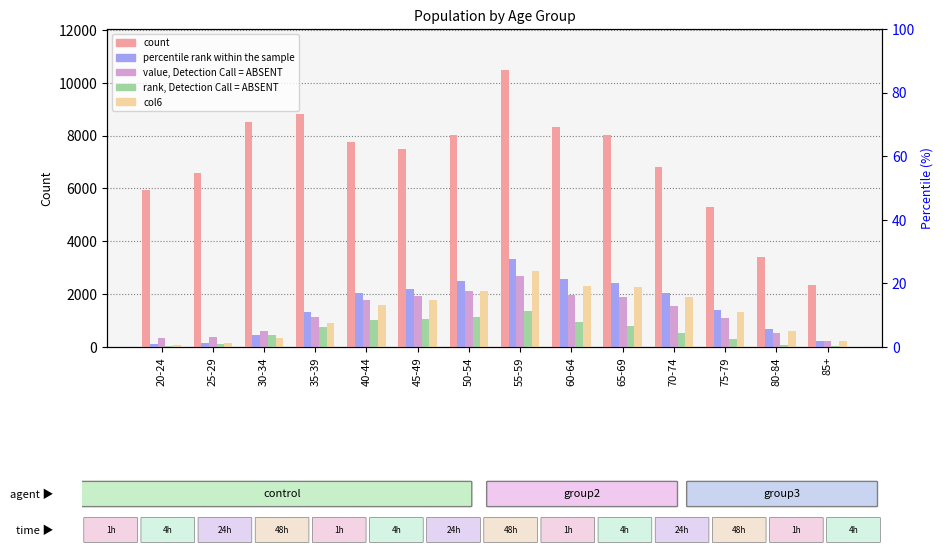

List the series in order of their peak value, highest first.

Total, Col2, Col6, Col3, Col5